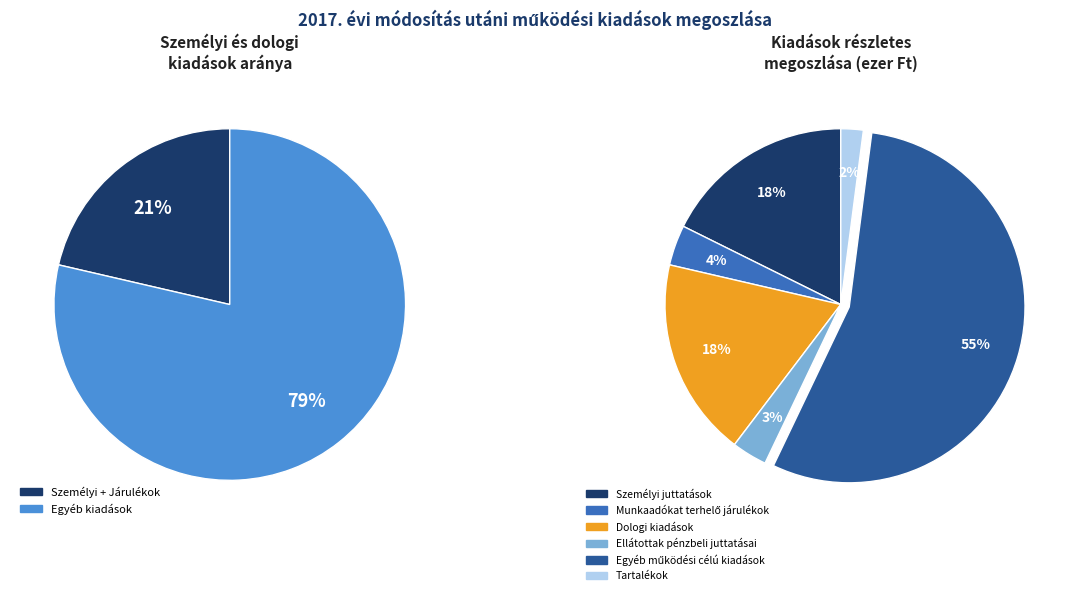

Which category has the smallest portion of the pie?

Tartalékok